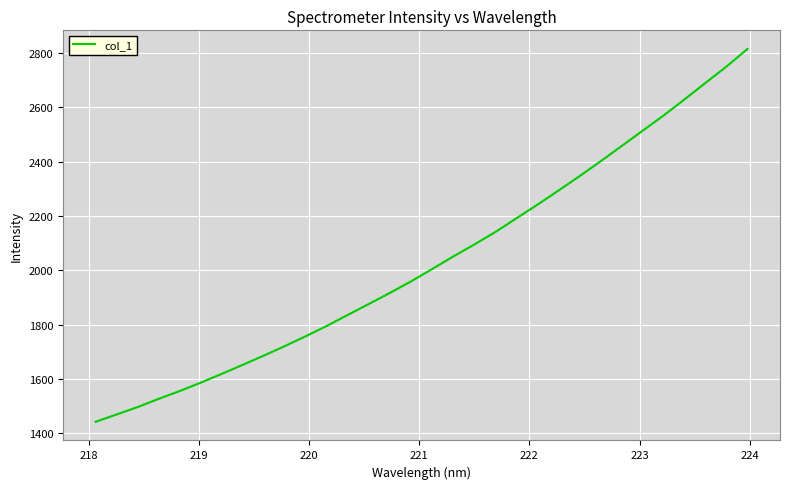

What is the maximum value shown in the chart?

2814.1